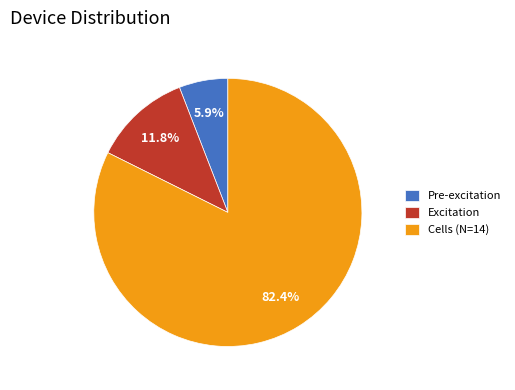

Combined, what portion of the pie is Pre-excitation and Cells (N=14)?

88.2%